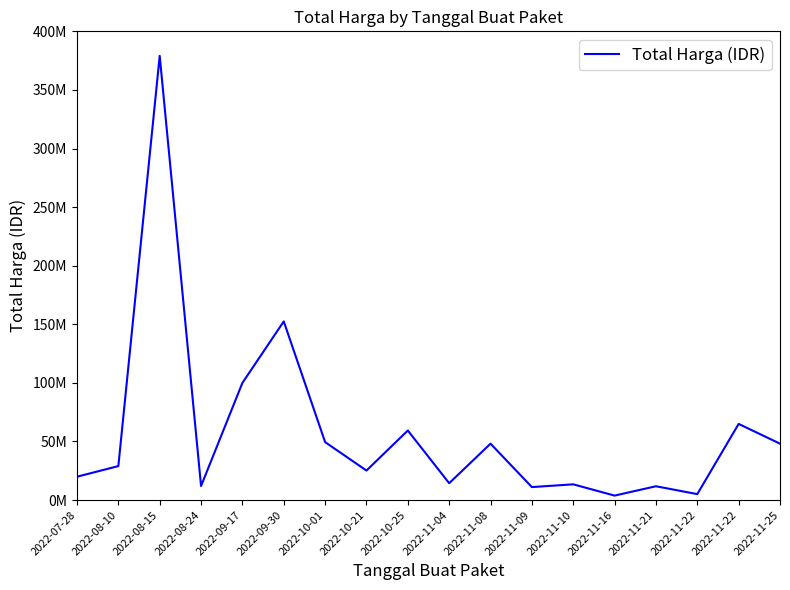

What is the average value?

58194167